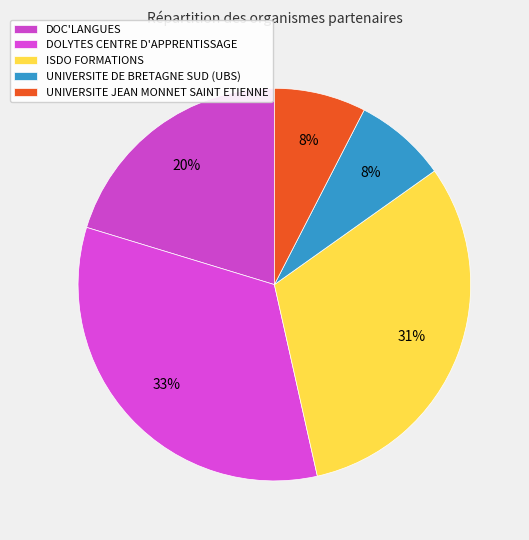

Count the number of slices in the pie.

5